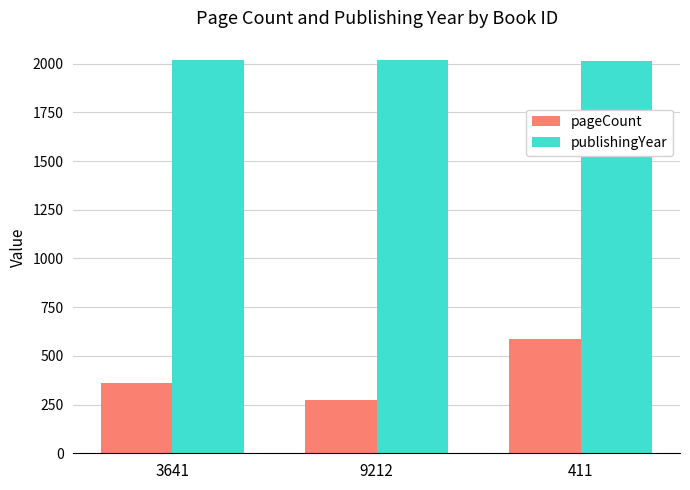

What is the difference between the pageCount values at 411 and 3641?

224